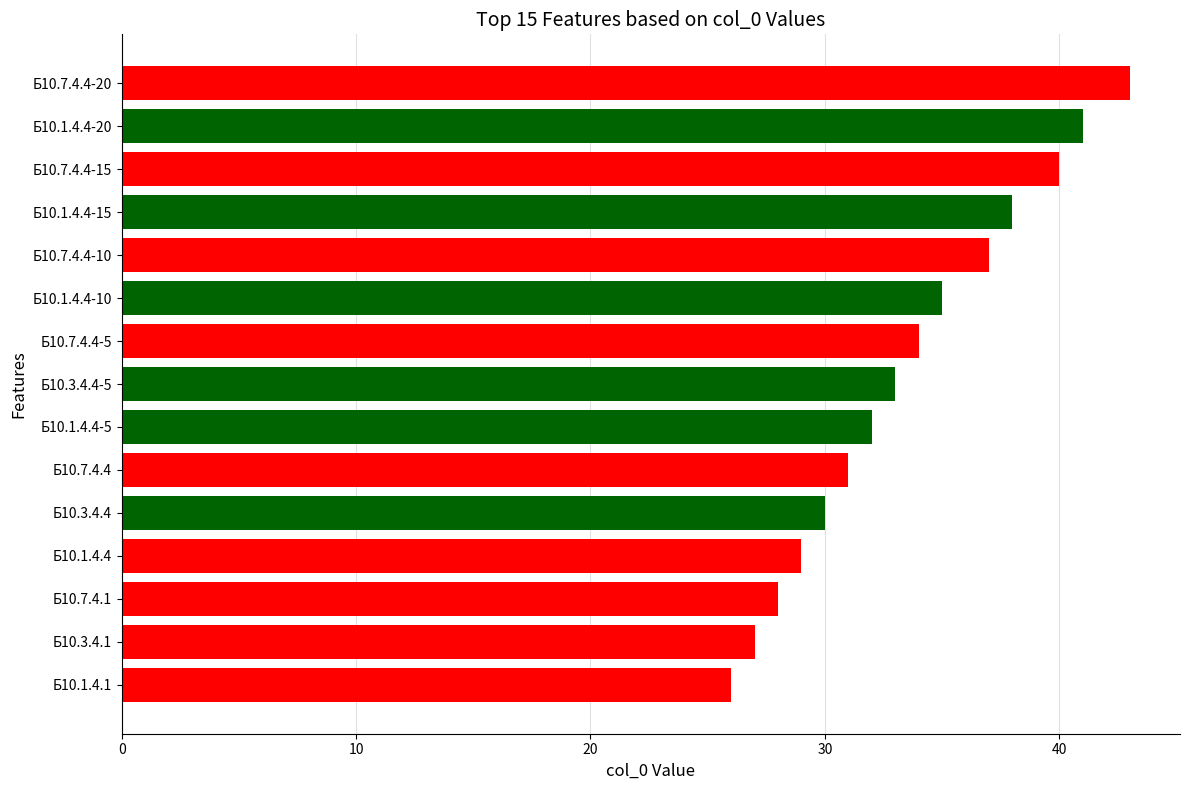

What is the difference between the values at Б10.3.4.1 and Б10.3.4.4-5?

6